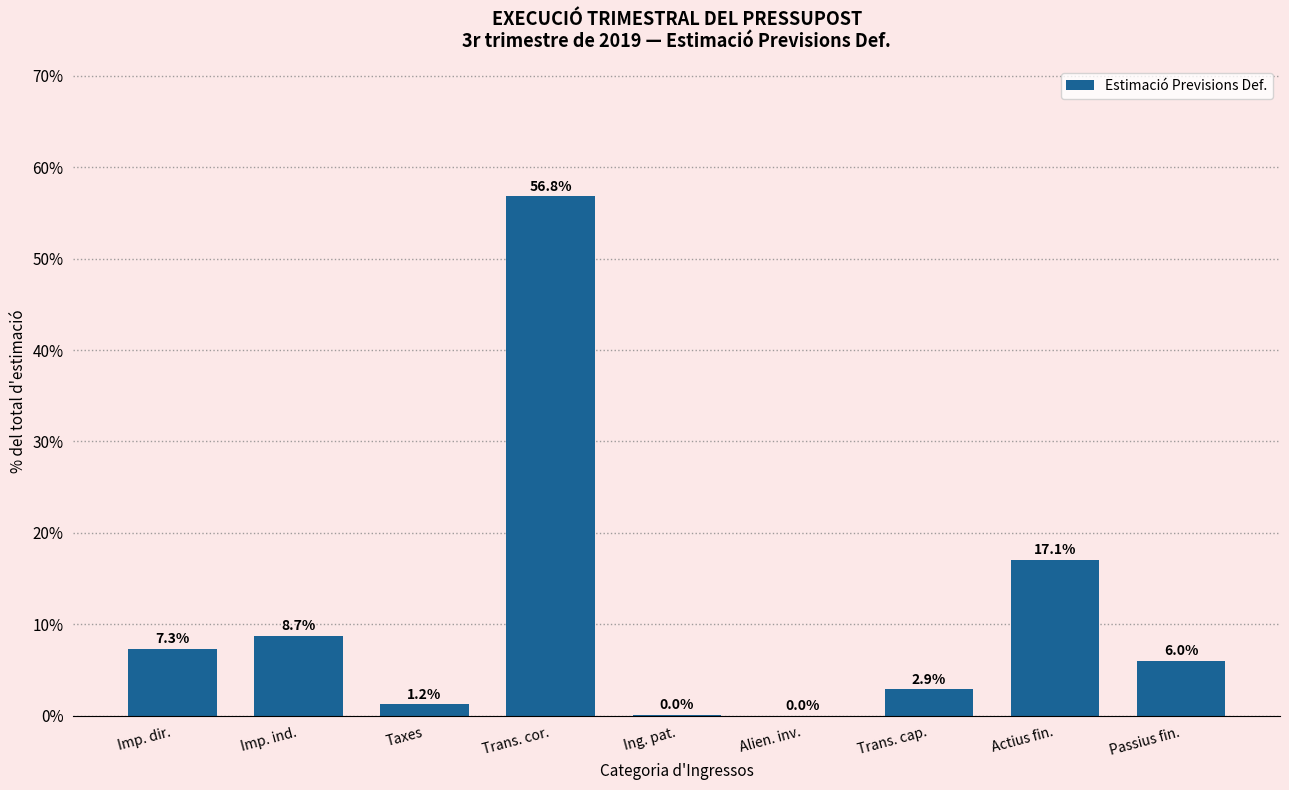

What is the sum of all values?

100.0